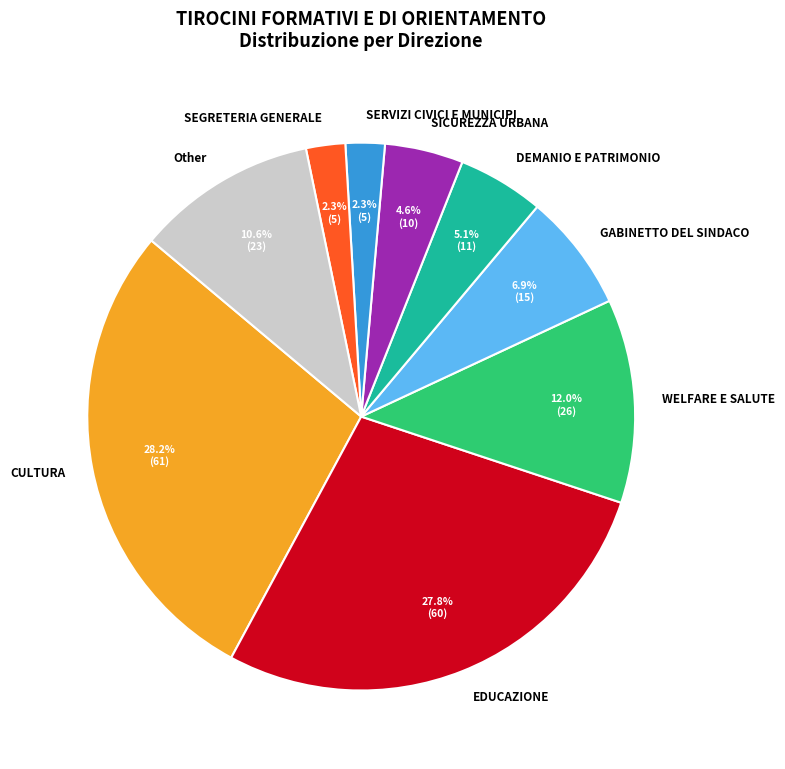

What percentage is the GABINETTO DEL SINDACO slice, to the nearest percent?

7%